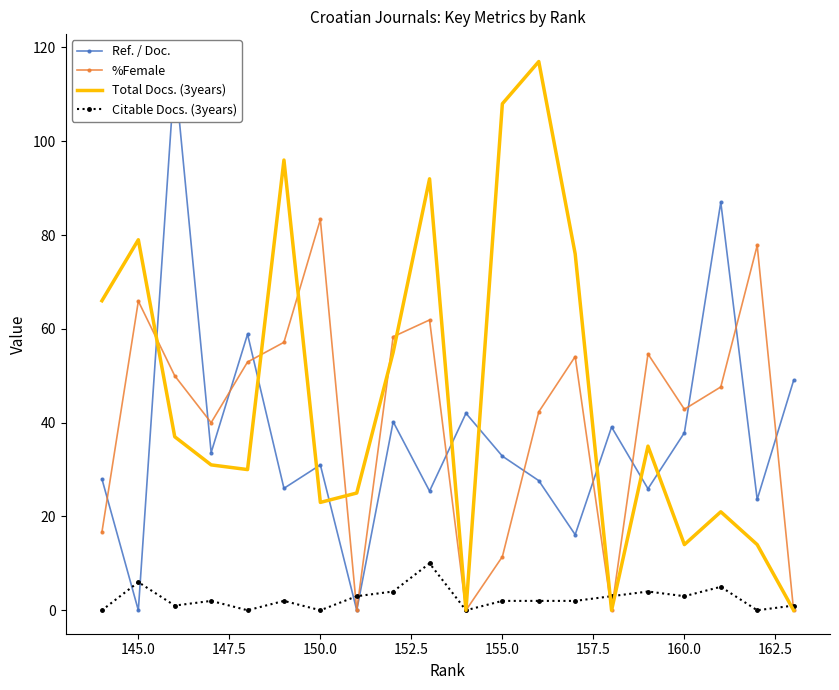

Which series has the largest total across all categories?

Total Docs. (3years)